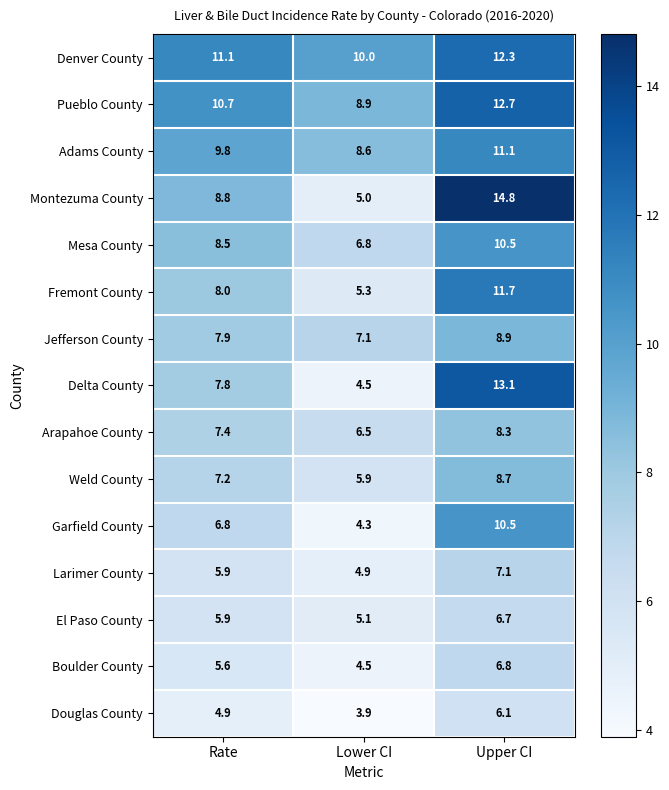

The value of El Paso County at Lower CI is 3.1. True or false?

False